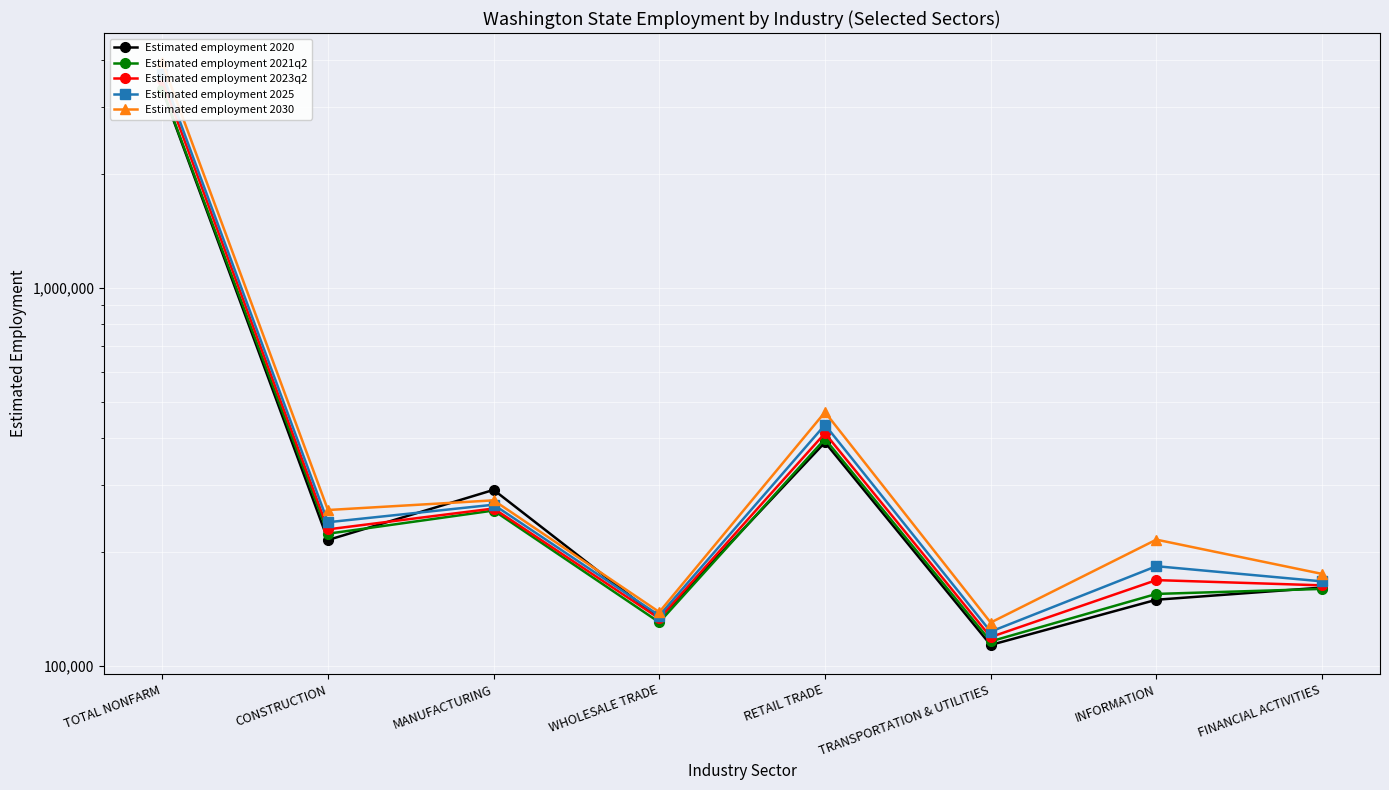

Rank the series by their maximum value, from highest to lowest.

Estimated employment 2030, Estimated employment 2025, Estimated employment 2023q2, Estimated employment 2021q2, Estimated employment 2020